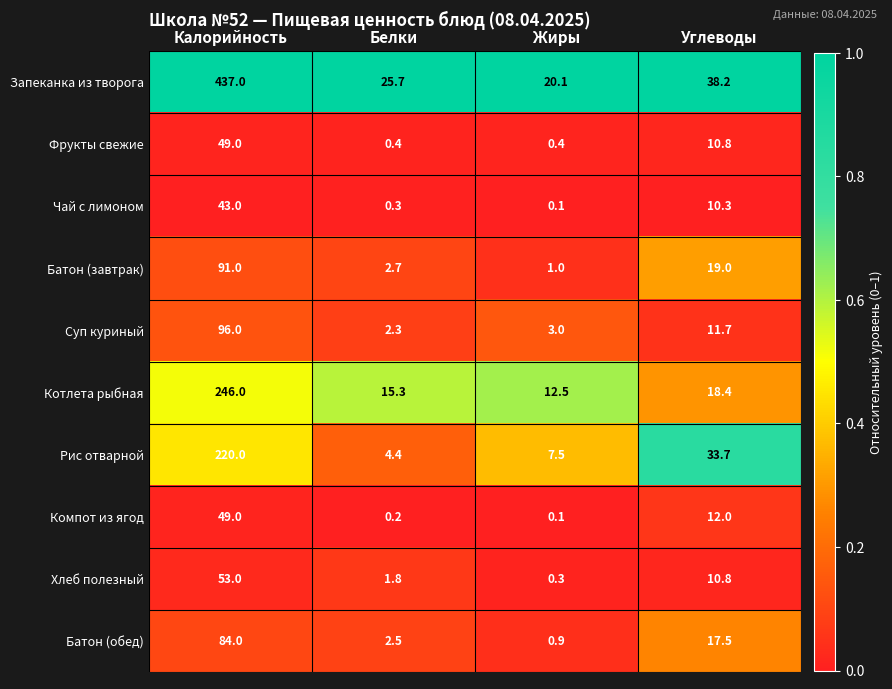

Which series changed the most between Белки and Углеводы?

Рис отварной